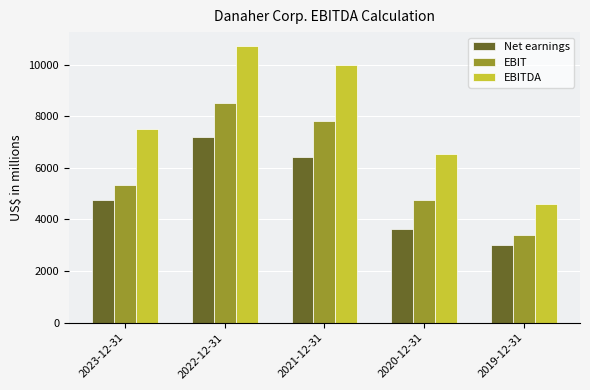

The EBITDA series shows 6950 at 2019-12-31. True or false?

False